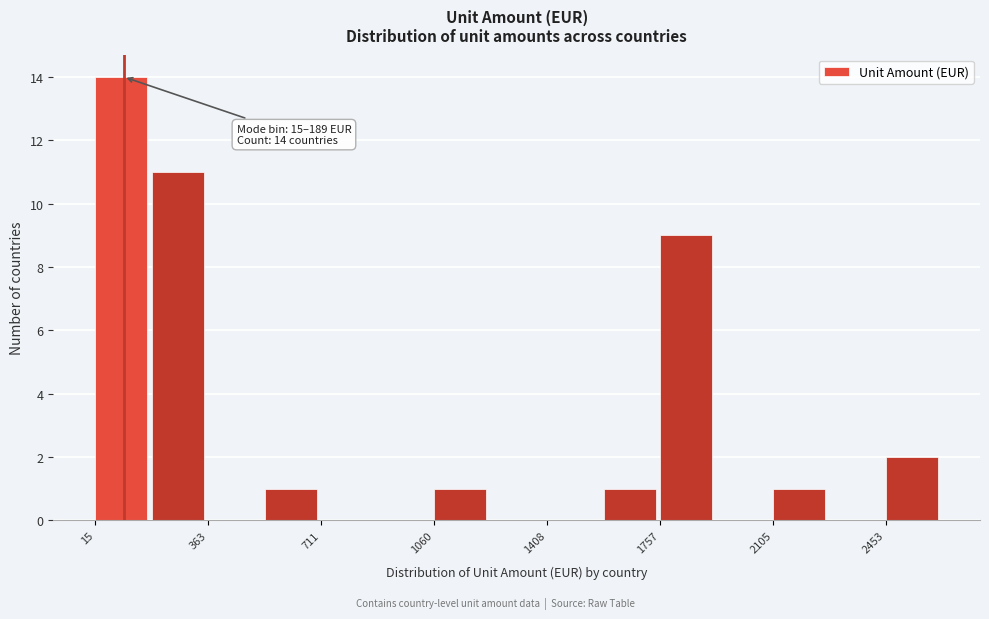

Read against the x-axis, roughly where is the centre of the tallest bar?

100